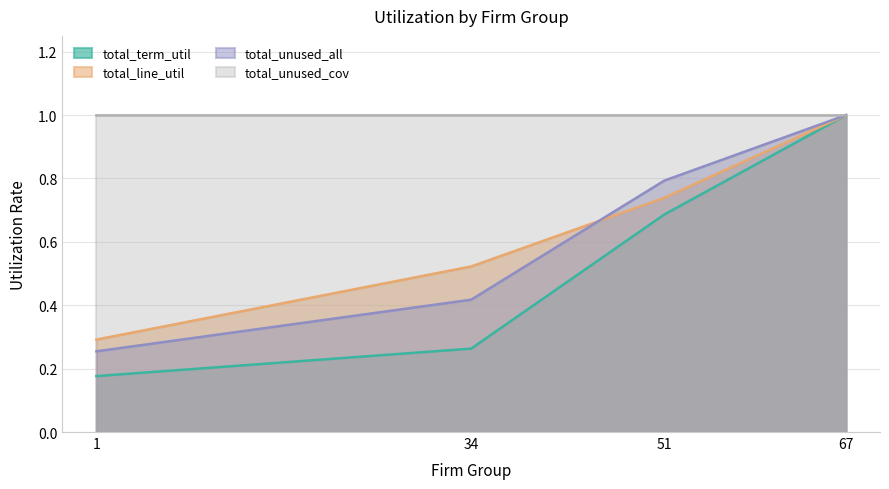

At which category is the sum across all series the highest?

67